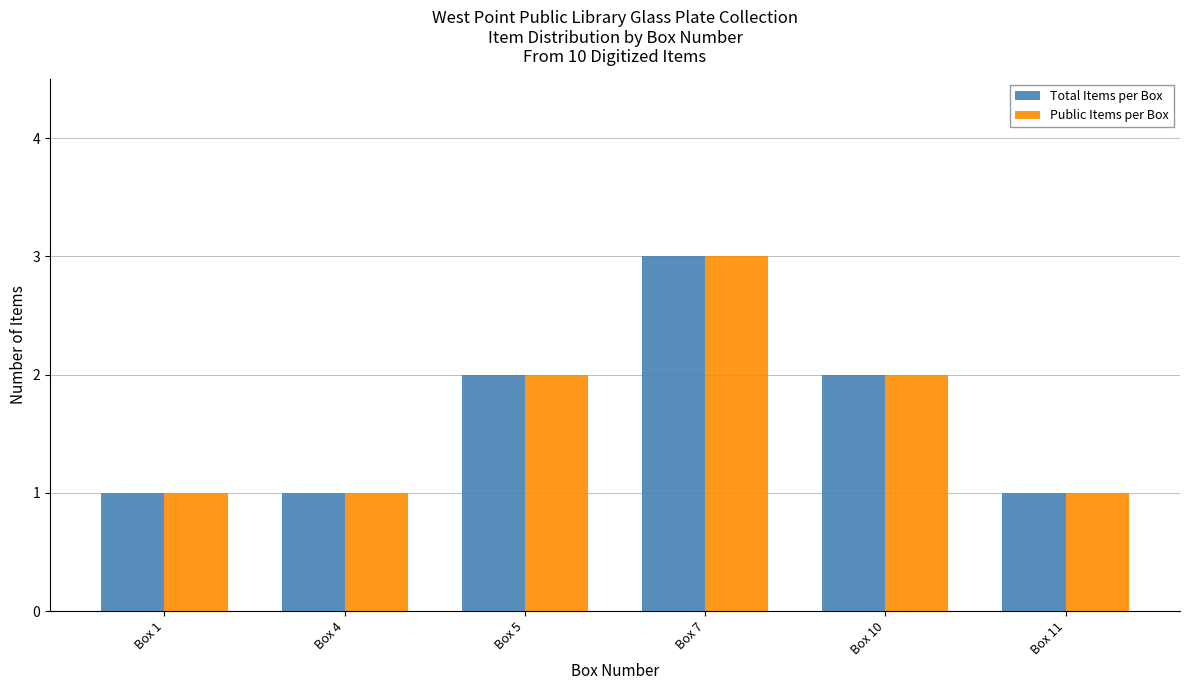

At which category is the sum across all series the highest?

Box 7